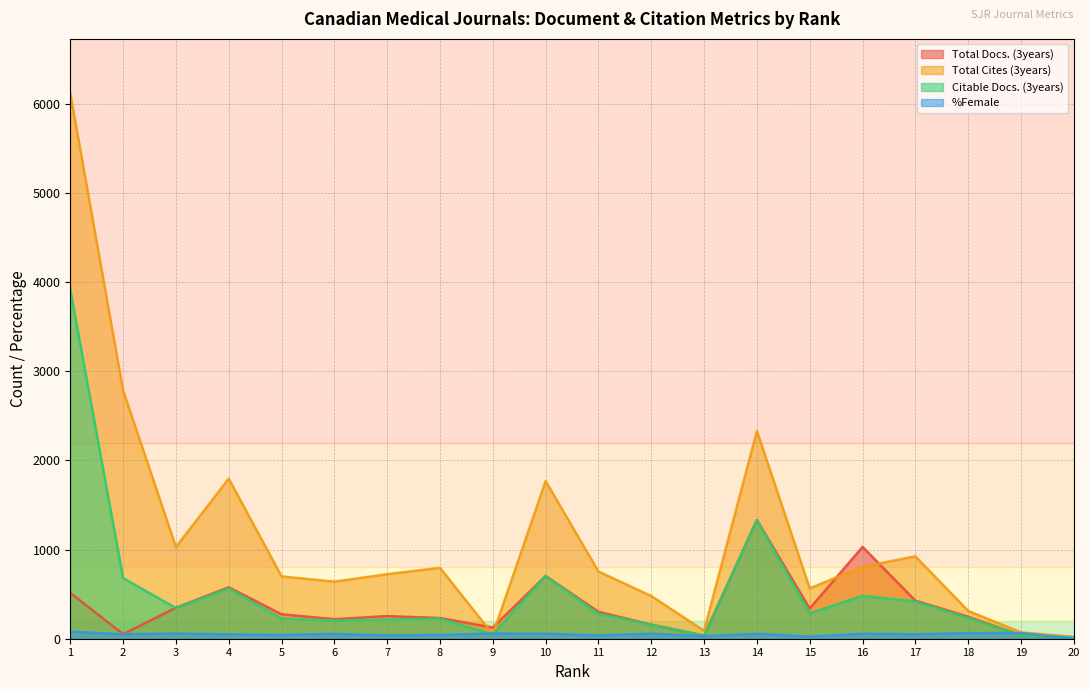

At which label does Citable Docs. (3years) first exceed 279?

1